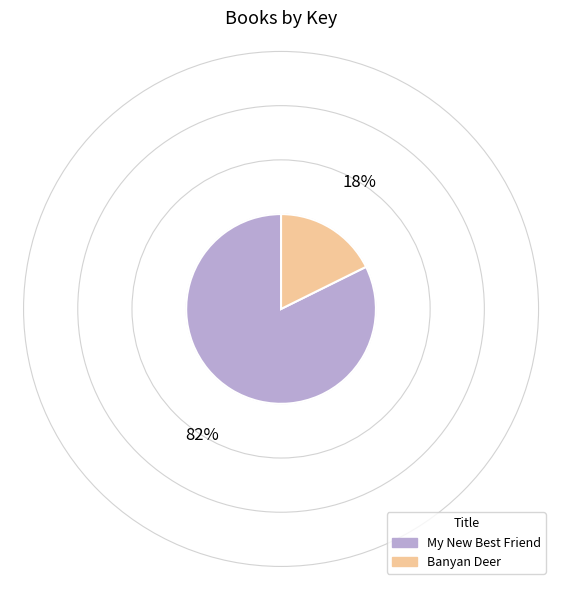

How many slices are in this pie chart?

2